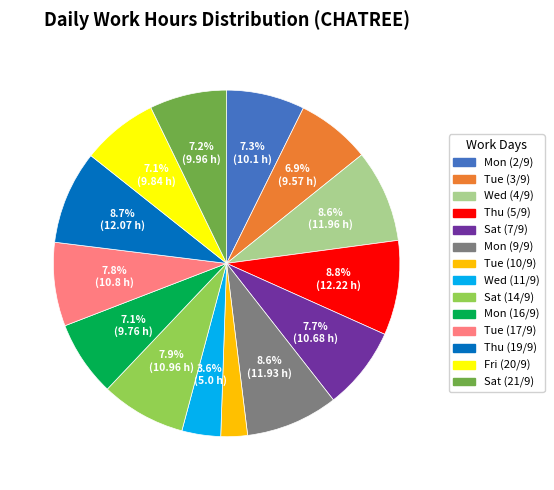

Which slice is the smallest?

Tue (10/9)